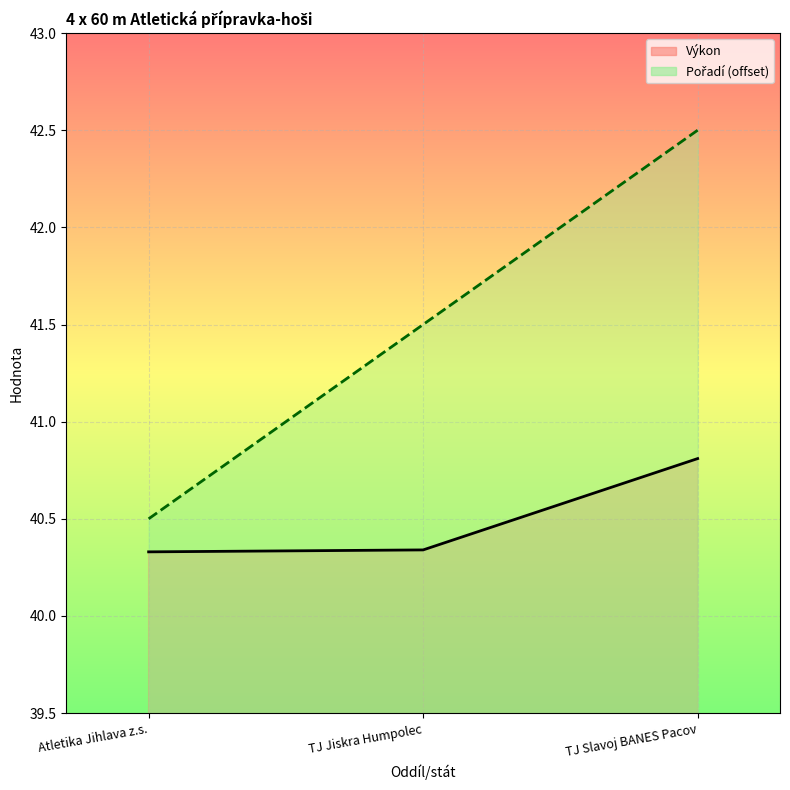

At TJ Slavoj BANES Pacov, list the series in order from largest to smallest.

Pořadí, Výkon